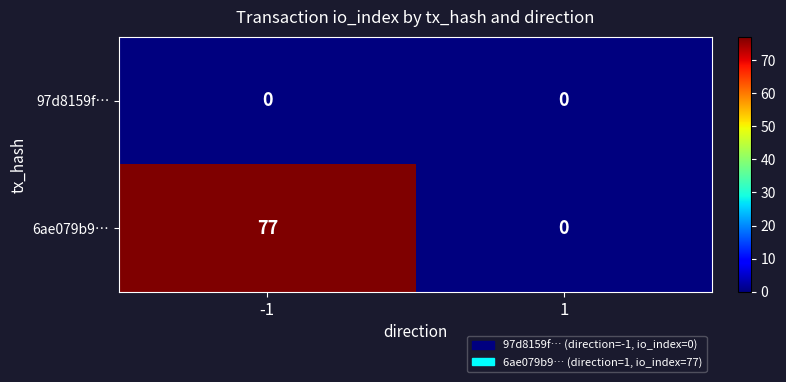

Rank the series by their average value, from lowest to highest.

97d8159f…, 6ae079b9…